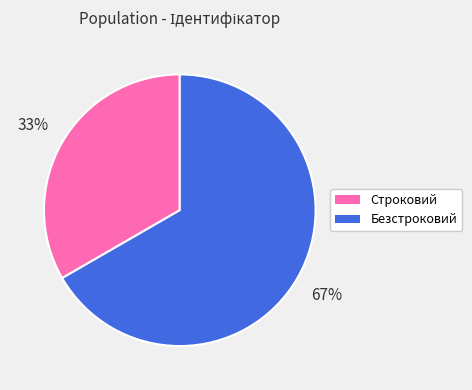

Which slice is the largest?

Безстроковий